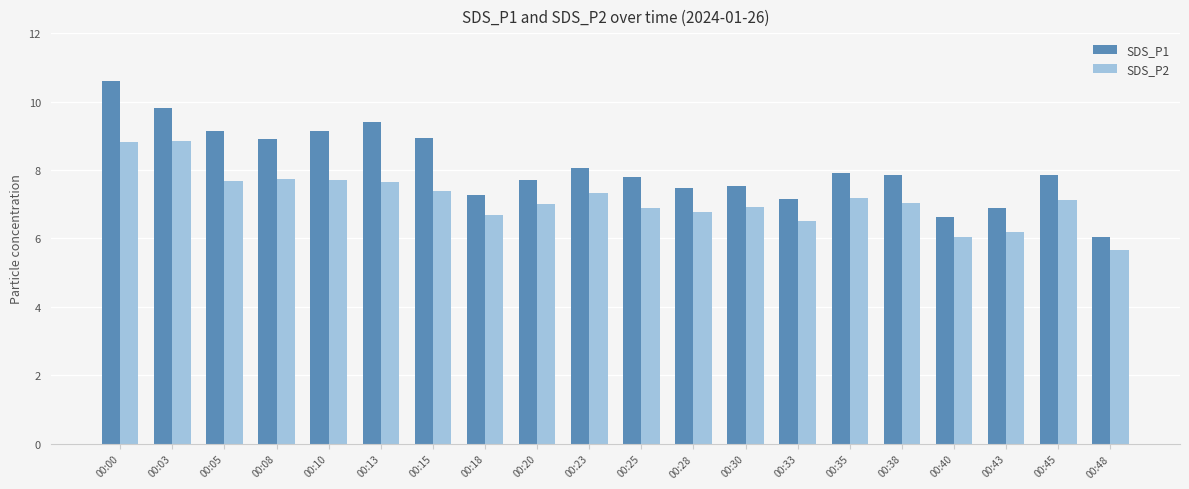

What is the value of the SDS_P2 bar at the 6th from the left?

7.7